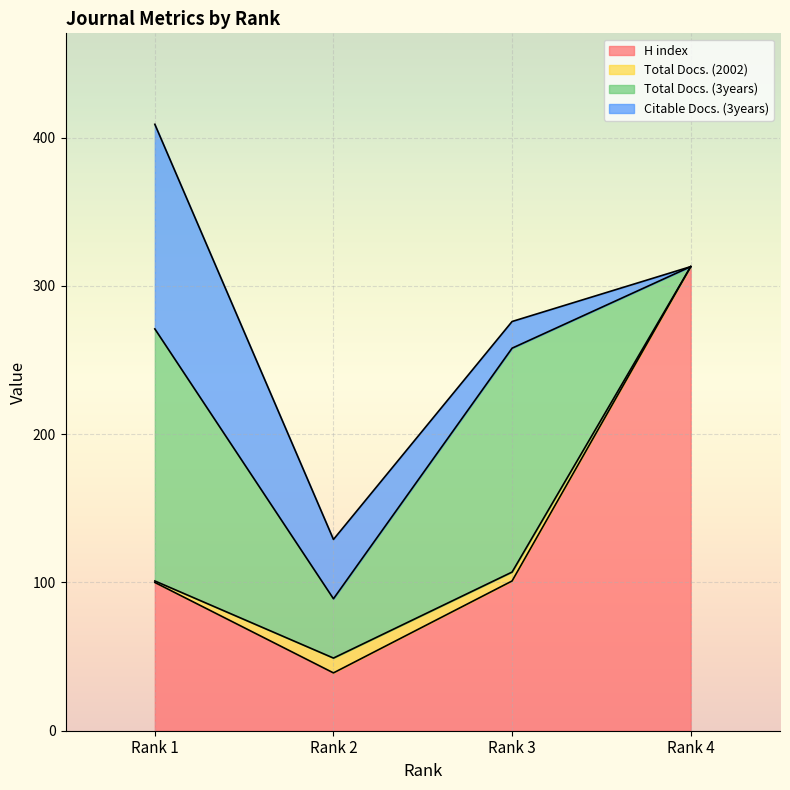

What is the difference between the highest and lowest values at Rank 2?

30